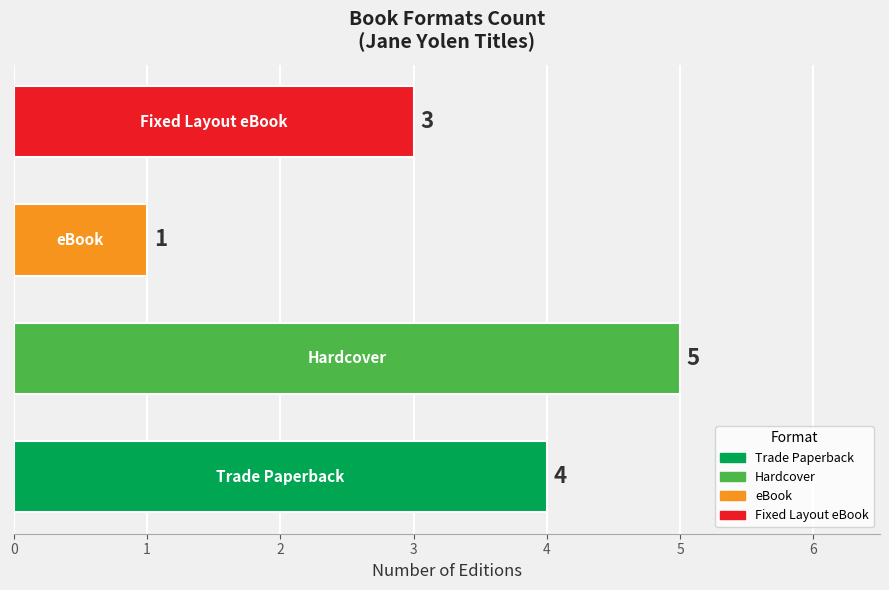

Reading bottom to top, what are all the values shown in this chart?

4	5	1	3